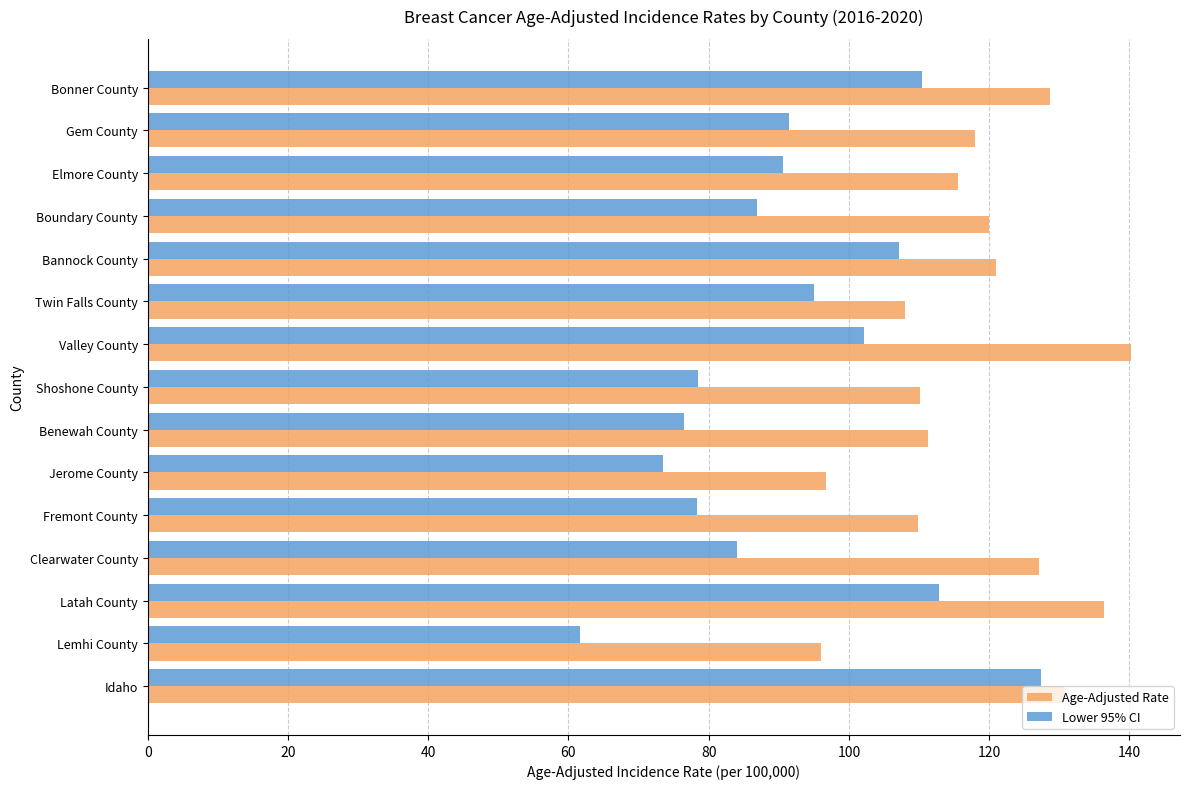

Which series has the largest range (max minus min)?

Lower 95% CI